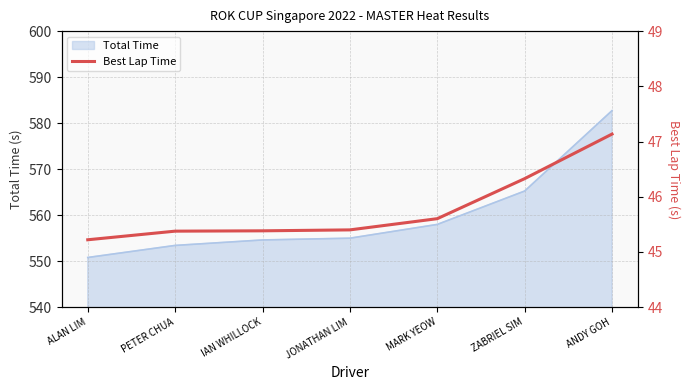

What is the change in value from ALAN LIM to ZABRIEL SIM?

+1.1